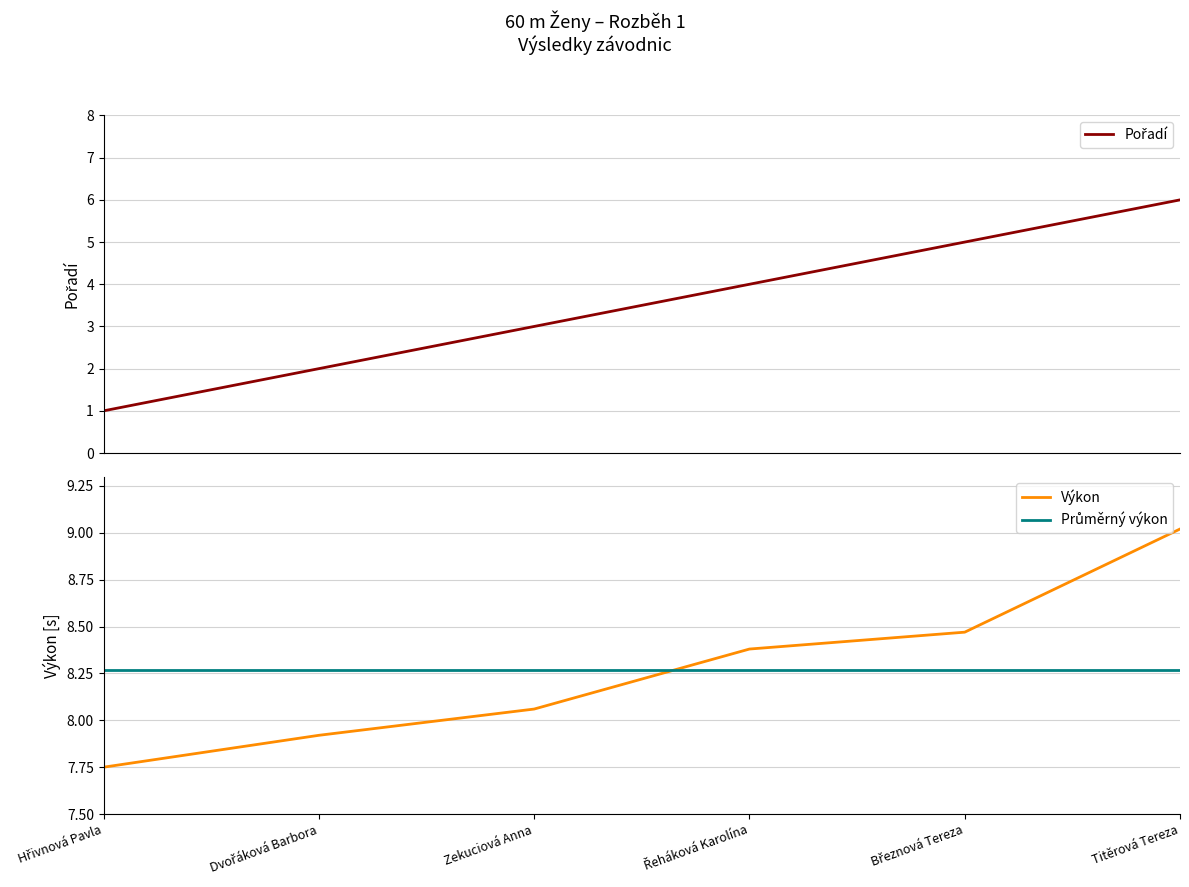

Reading left to right, list all the values displayed in this chart.

Pořadí: Hřivnová Pavla=1.0	Dvořáková Barbora=2.0	Zekuciová Anna=3.0	Řeháková Karolína=4.0	Březnová Tereza=5.0	Titěrová Tereza=6.0
Výkon: Hřivnová Pavla=7.8	Dvořáková Barbora=7.9	Zekuciová Anna=8.1	Řeháková Karolína=8.4	Březnová Tereza=8.5	Titěrová Tereza=9.0
Průměrný výkon: Hřivnová Pavla=8.3	Dvořáková Barbora=8.3	Zekuciová Anna=8.3	Řeháková Karolína=8.3	Březnová Tereza=8.3	Titěrová Tereza=8.3